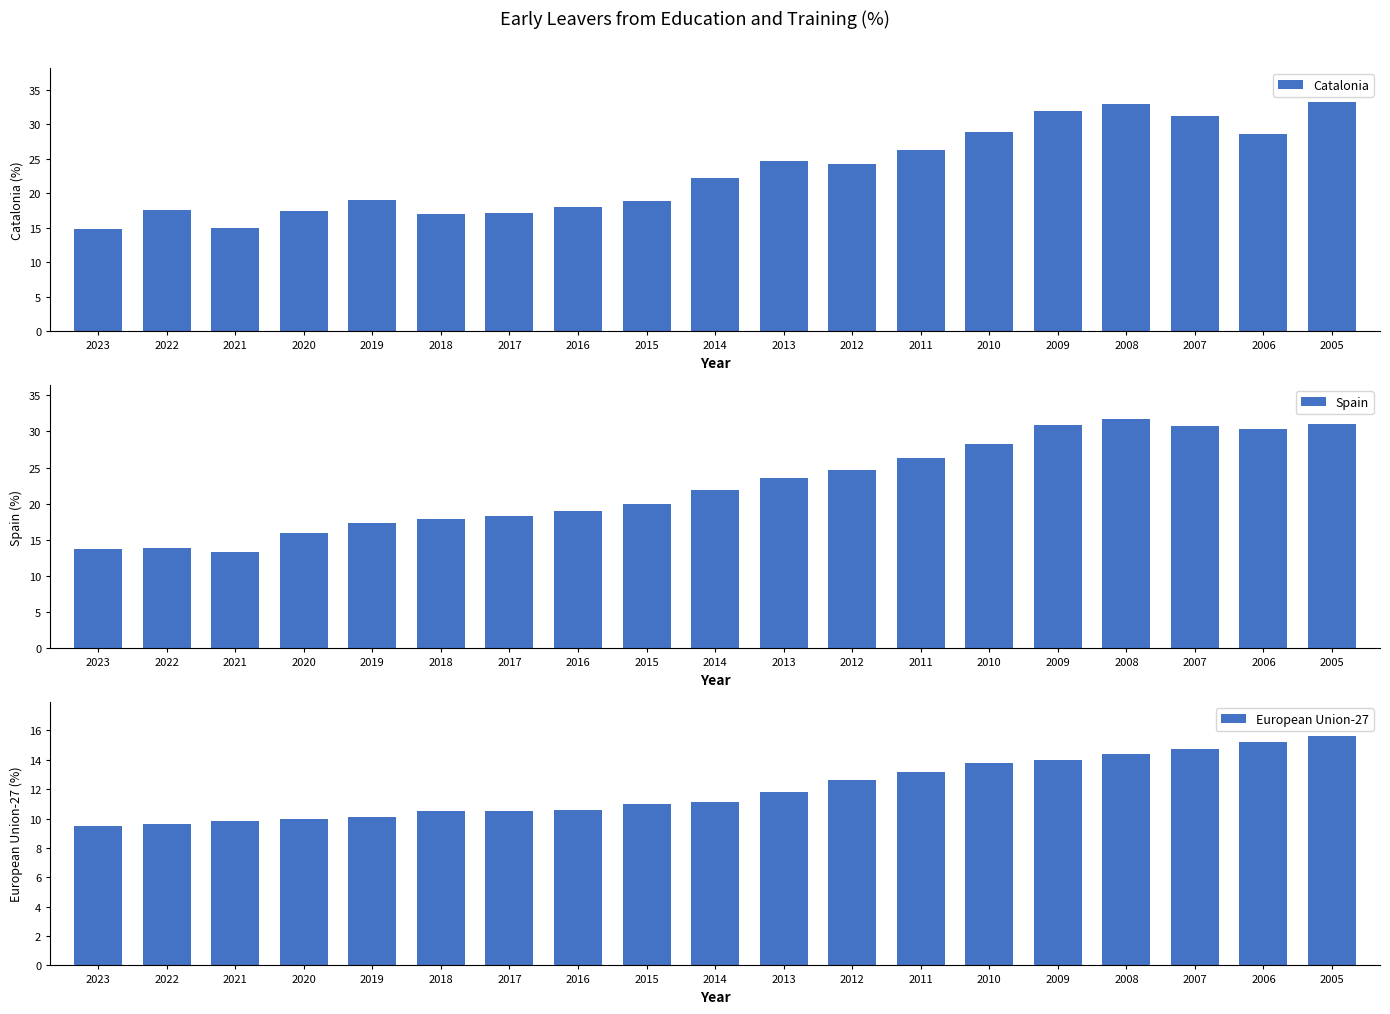

Which has a higher value, 2017 or 2022?

2022